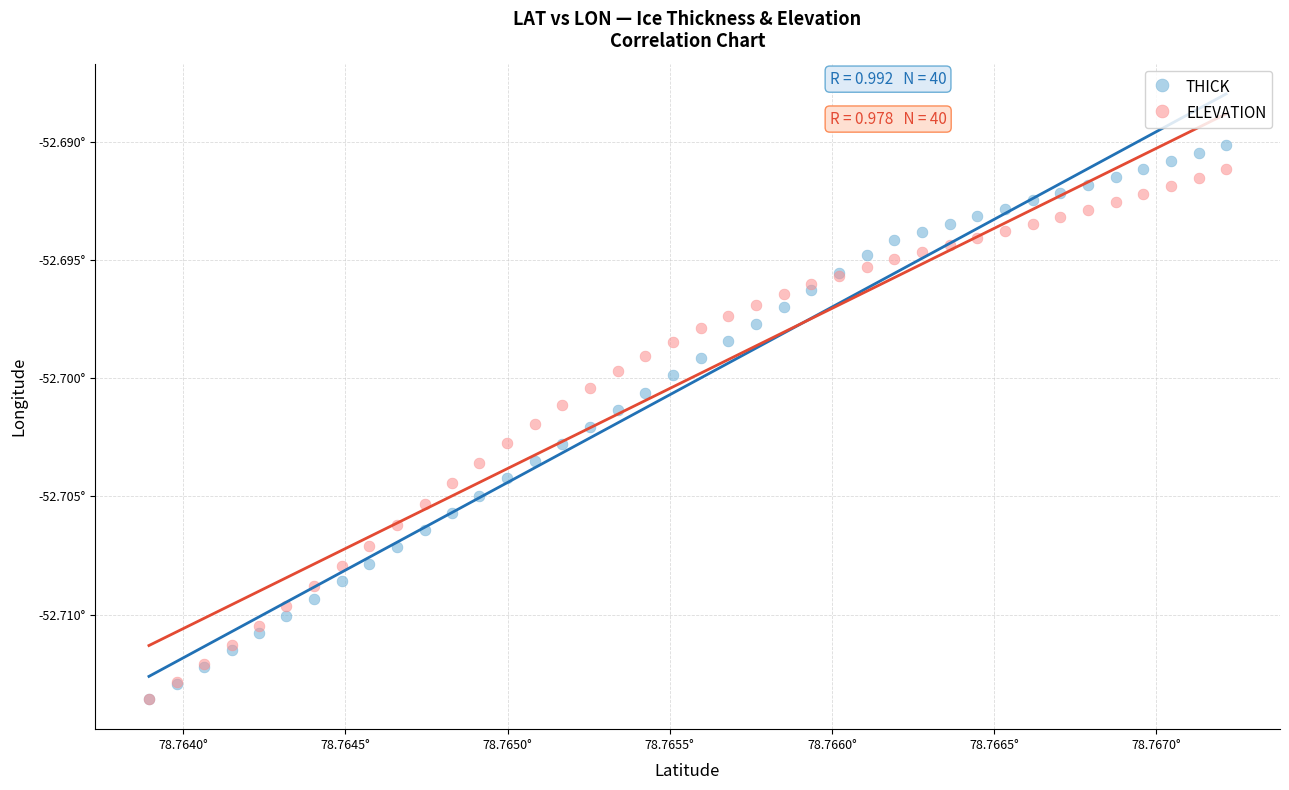

Which series has the largest Y range (max minus min)?

THICK